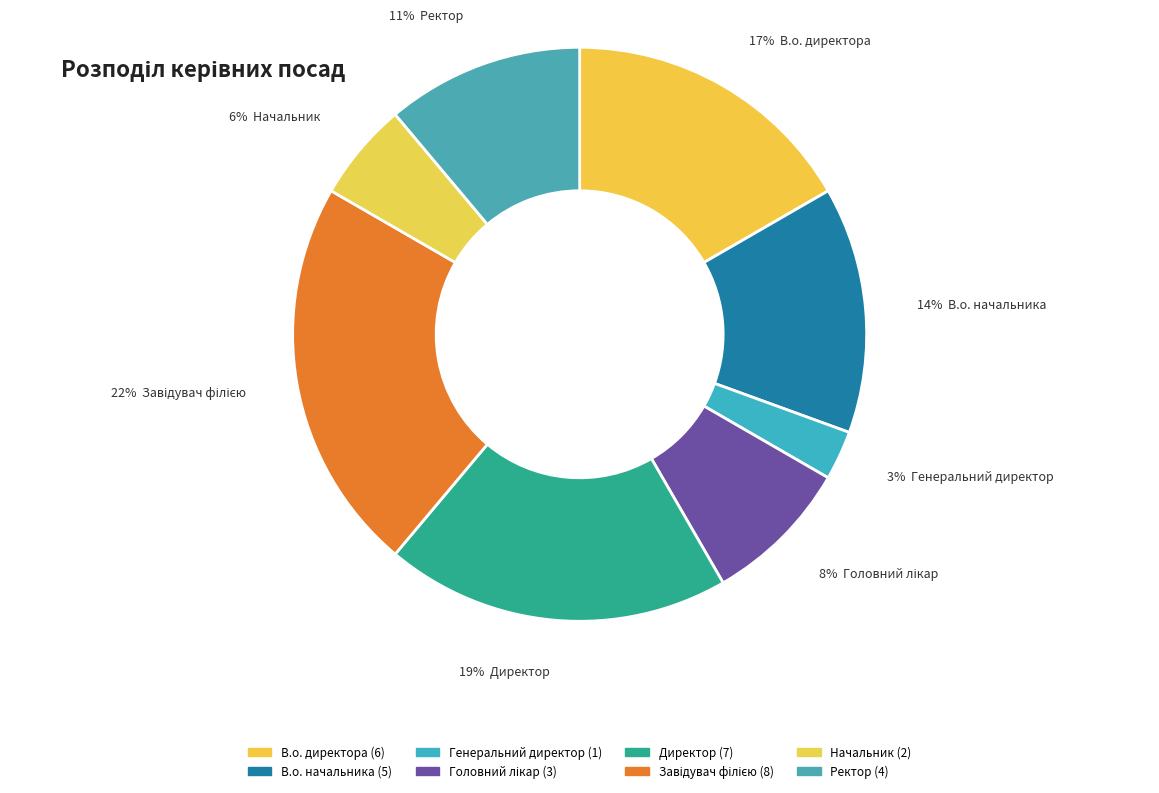

How many segments does this pie chart have?

8